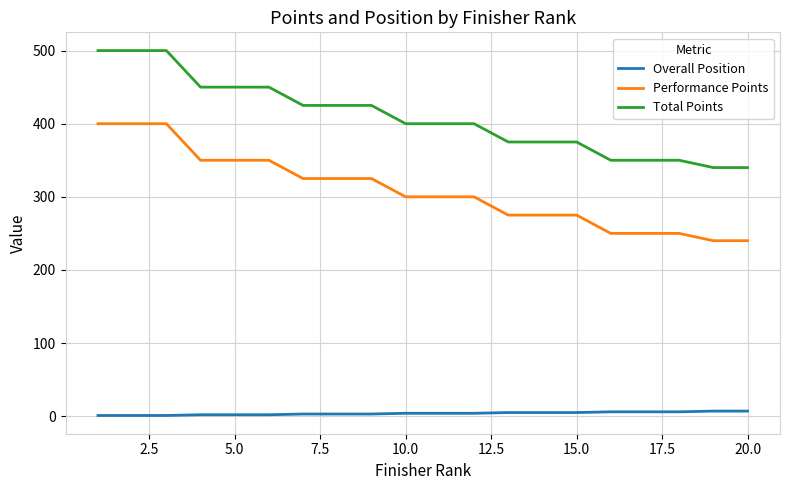

What is the maximum value for Performance Points?

400